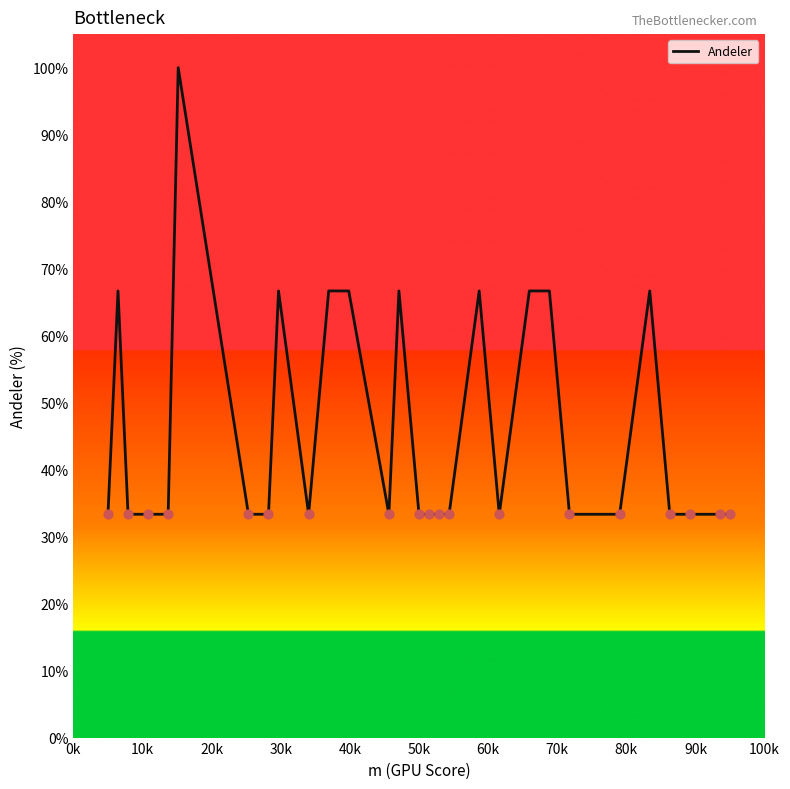

What is the smallest value displayed?

33.3